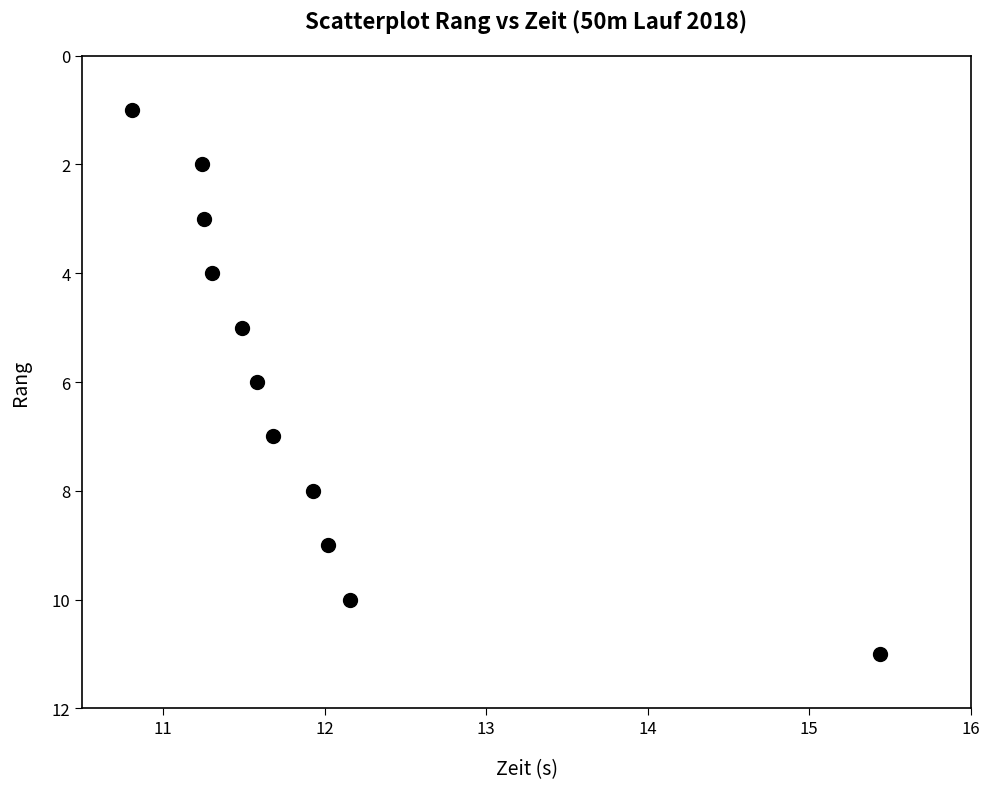

What is the range of Y values (max minus min)?

10